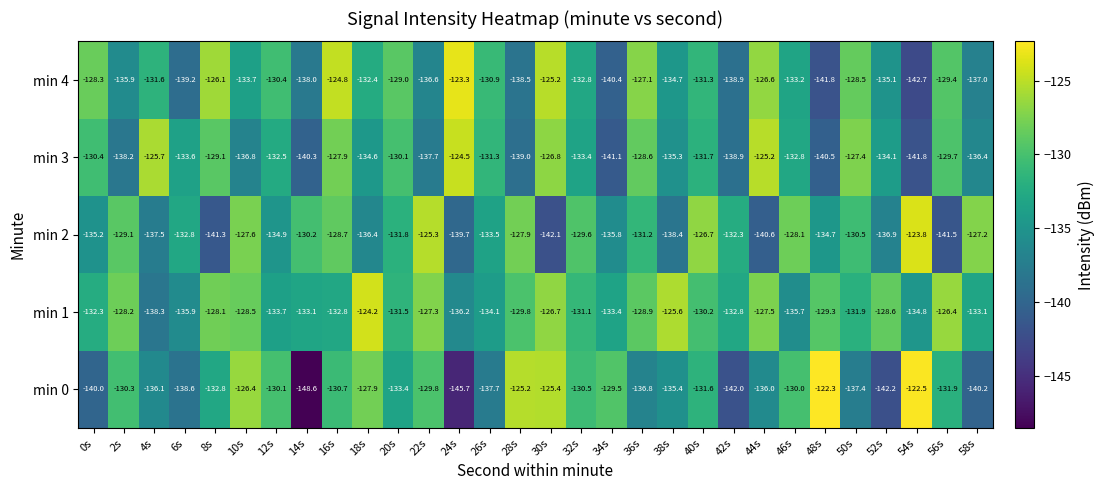

True or false: min 1 has a value of -57.2 at 38s.

False